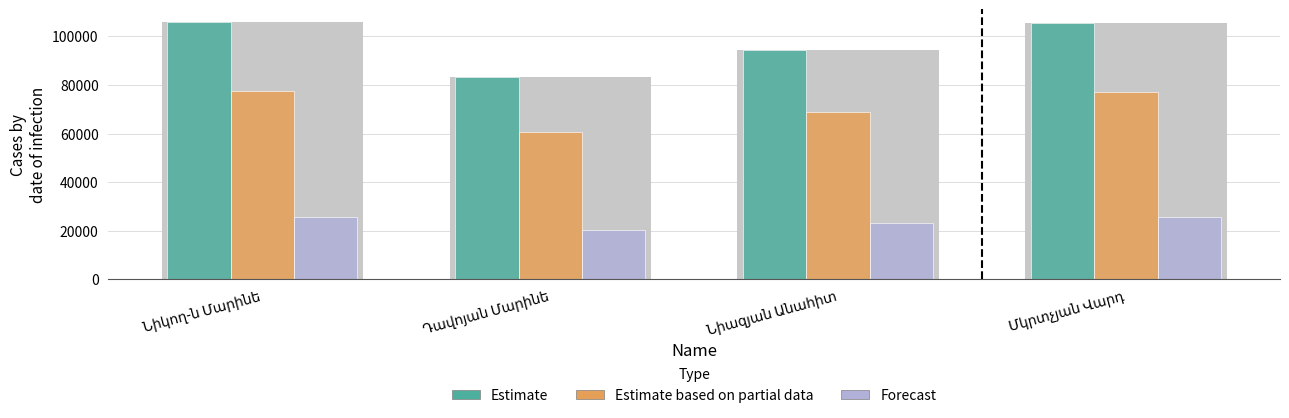

What is the minimum value shown in the chart?

20331